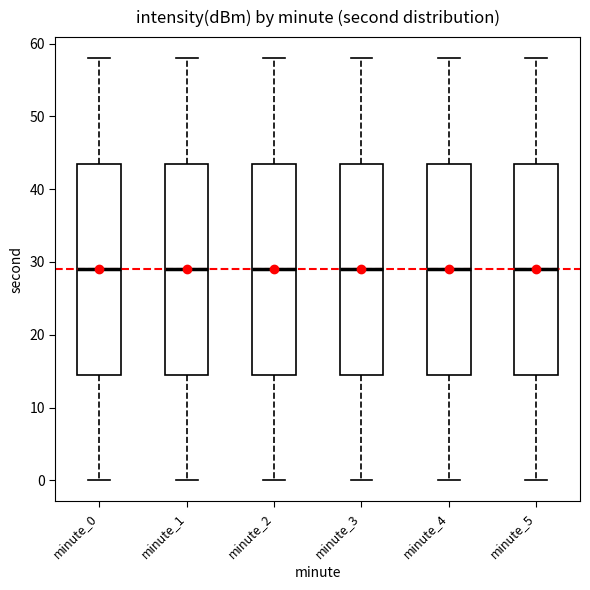

Where is the upper edge of the box for minute_0 on the y-axis? The values are not printed on the chart, so give them approximately, as read against the axis.

44